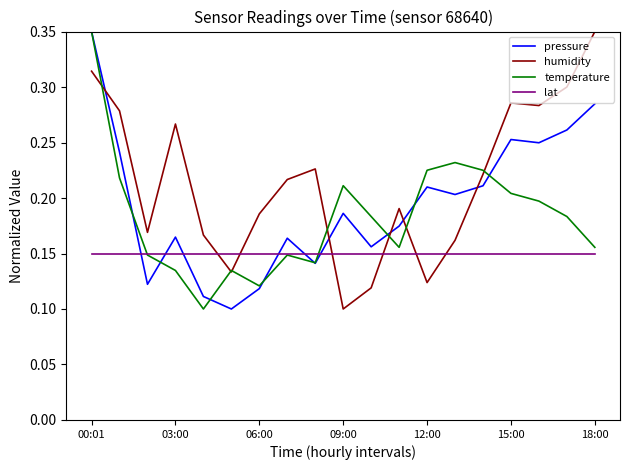

Rank the series by their average value, from lowest to highest.

lat, temperature, pressure, humidity